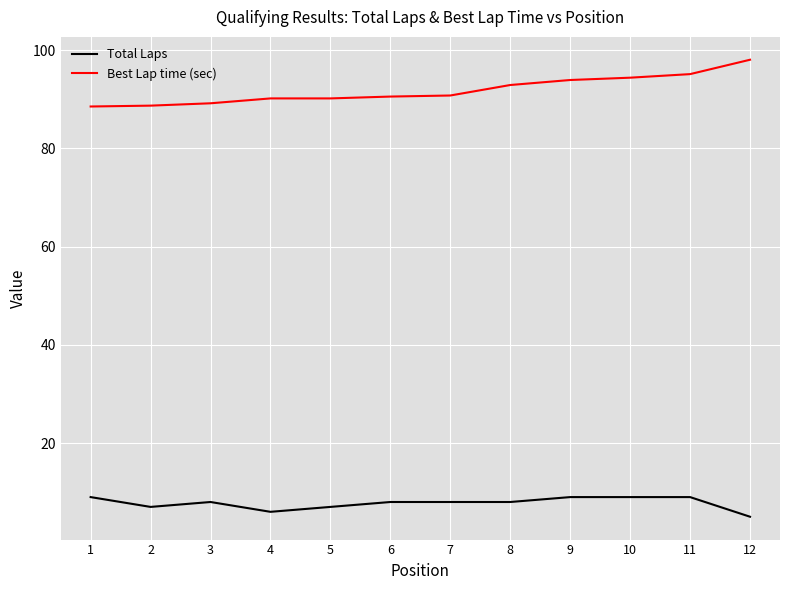

At 5, list the series in order from largest to smallest.

Best Lap time (sec), Total Laps